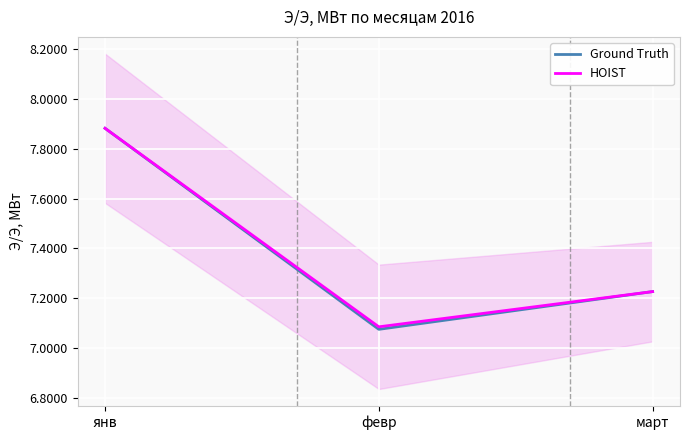

Which label corresponds to the largest value in the chart?

янв